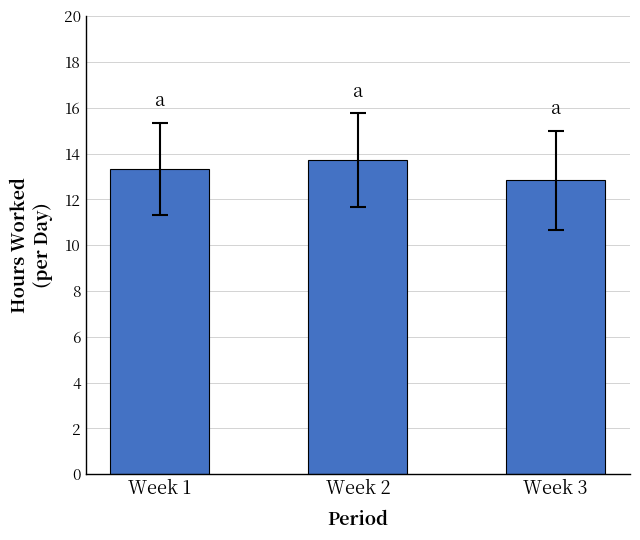

Reading right to left, list all the values displayed in this chart.

Week 3=12.8	Week 2=13.7	Week 1=13.3